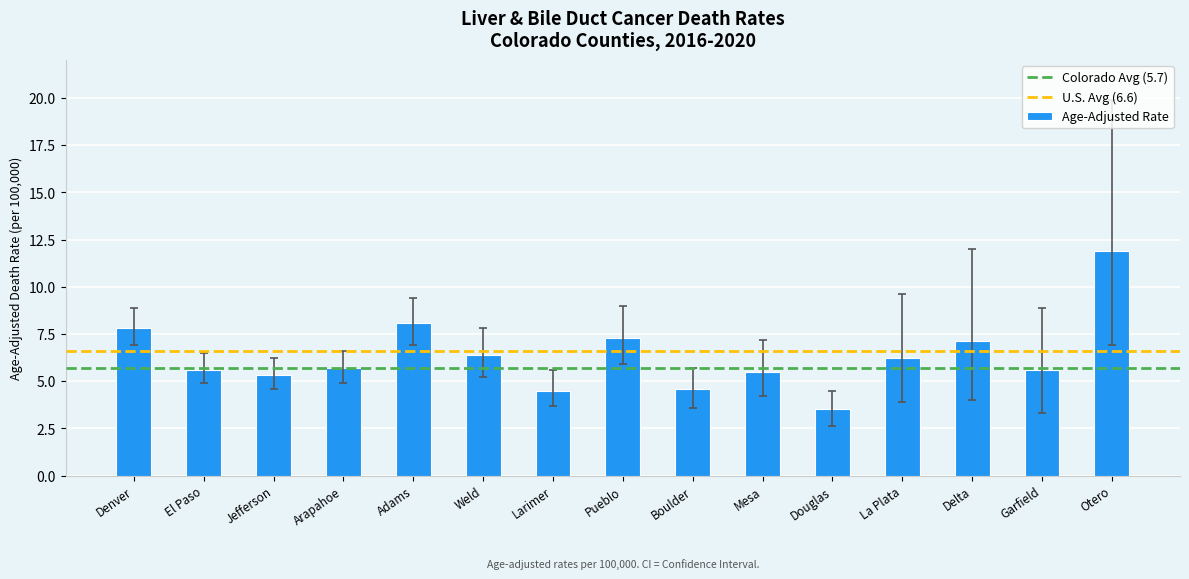

How many distinct data groups are displayed?

1